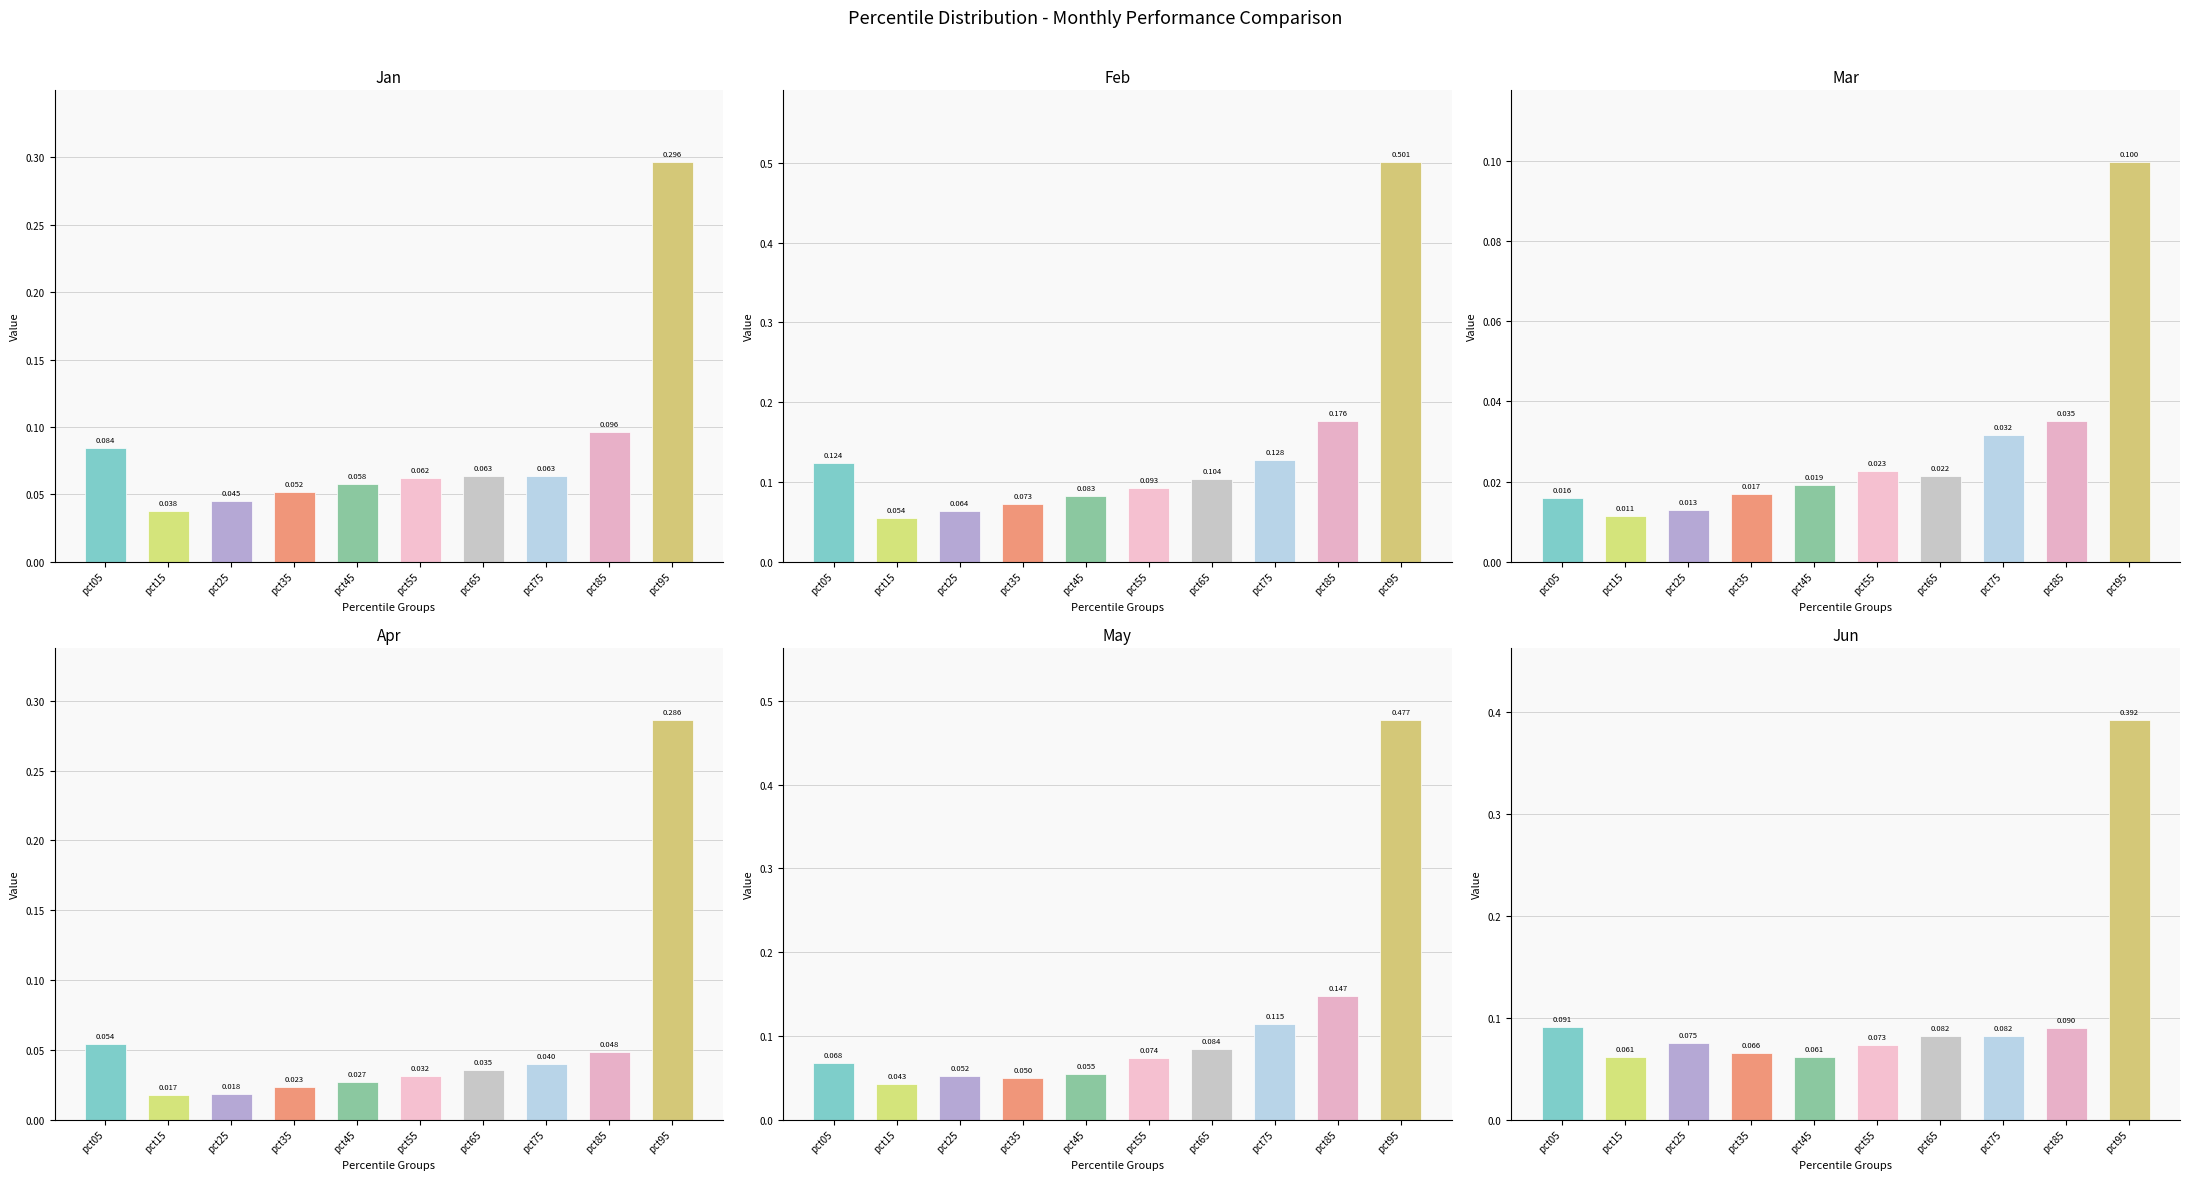

Reading left to right, what are all the values shown in this chart?

Jan: 0.1	0.0	0.0	0.1	0.1	0.1	0.1	0.1	0.1	0.3
Feb: 0.1	0.1	0.1	0.1	0.1	0.1	0.1	0.1	0.2	0.5
Mar: 0.0	0.0	0.0	0.0	0.0	0.0	0.0	0.0	0.0	0.1
Apr: 0.1	0.0	0.0	0.0	0.0	0.0	0.0	0.0	0.0	0.3
May: 0.1	0.0	0.1	0.0	0.1	0.1	0.1	0.1	0.1	0.5
Jun: 0.1	0.1	0.1	0.1	0.1	0.1	0.1	0.1	0.1	0.4